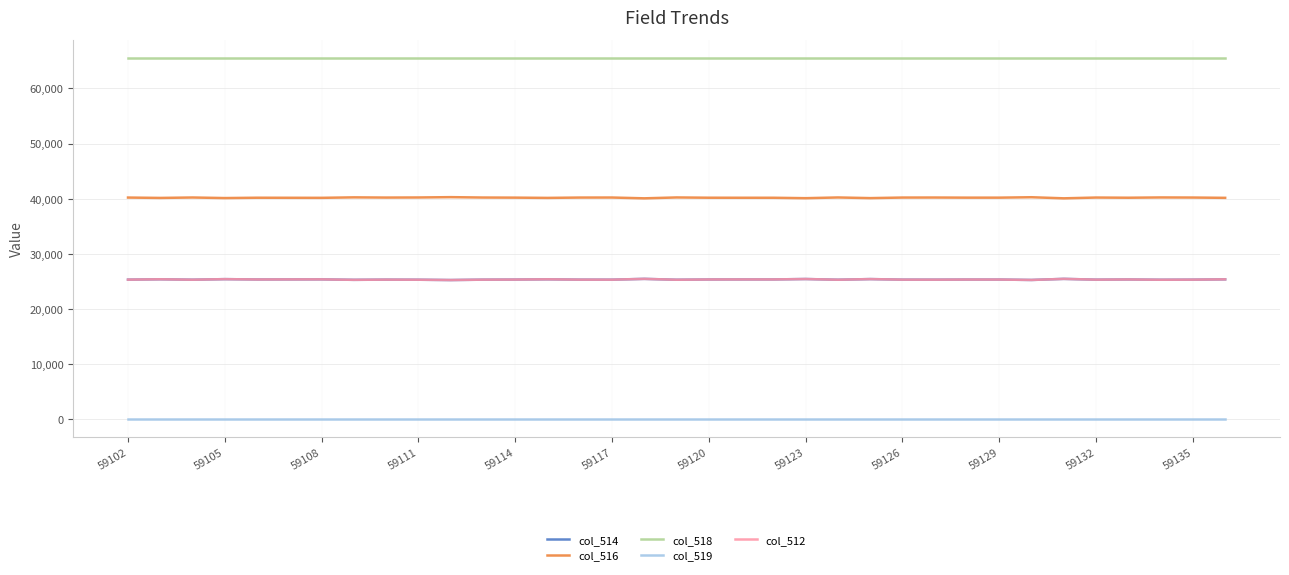

True or false: col_516 and col_518 cross at least once.

False